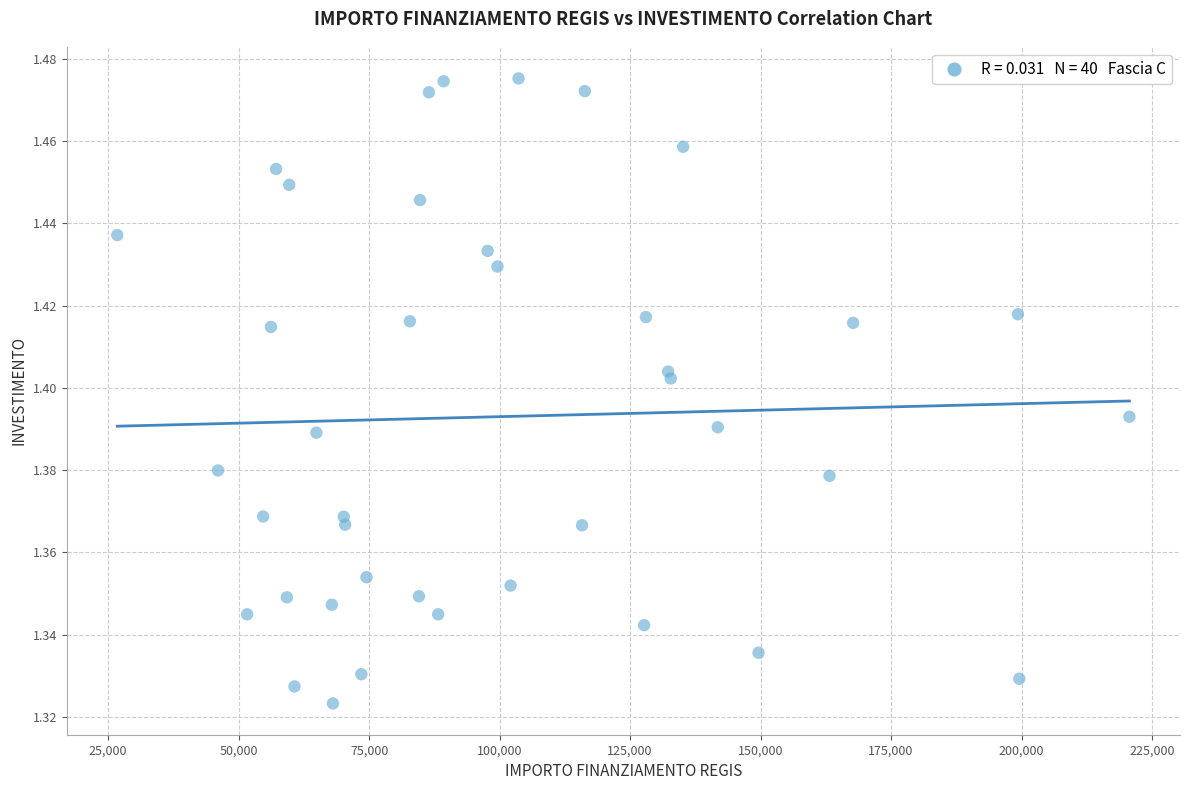

What is the range of X values (max minus min)?

193933.1